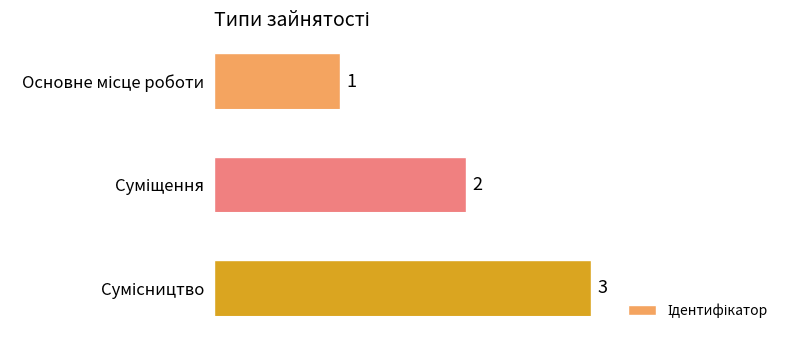

What is the value of the 3rd bar from the top?

3